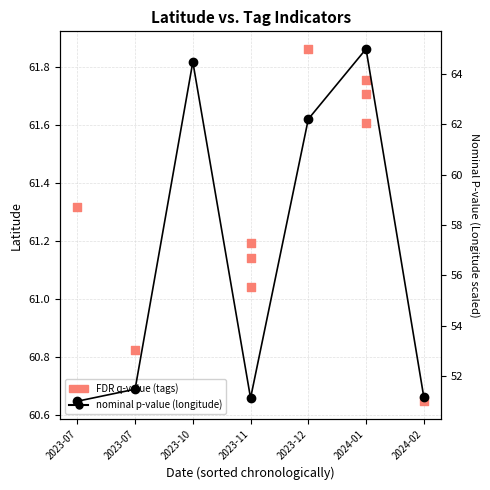

Which has a higher value, 2023-11 or 2023-07?

2023-07